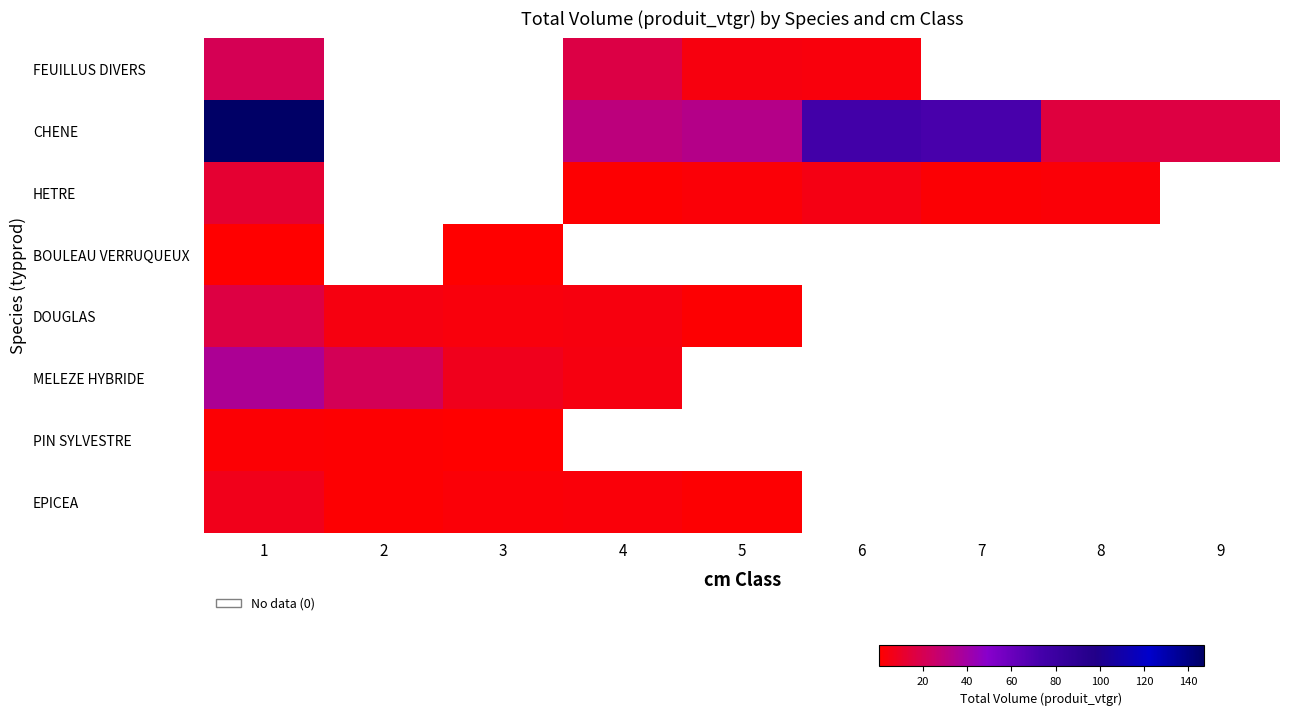

Between 7 and 4, which is larger?

4